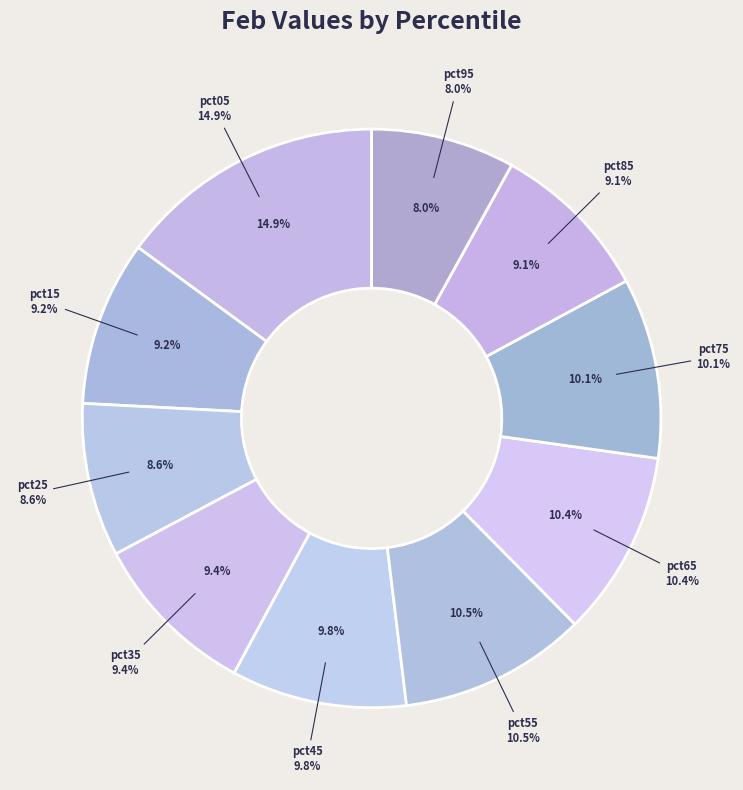

Is there a majority slice in this chart?

No